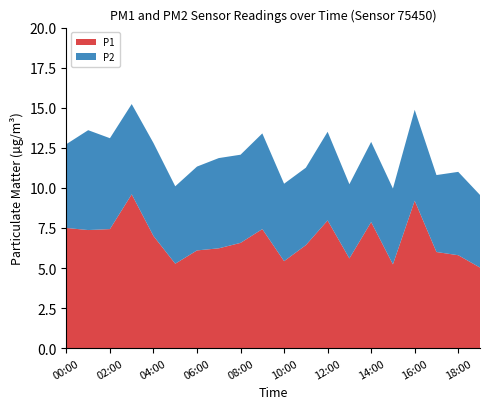

Reading right to left, extract all data points from this chart.

P1: 5.0	5.8	6.0	9.2	5.2	7.9	5.6	8.0	6.4	5.4	7.4	6.6	6.2	6.1	5.3	7.0	9.6	7.4	7.4	7.5
P2: 4.5	5.2	4.8	5.7	4.7	5.0	4.6	5.5	4.8	4.8	6.0	5.5	5.6	5.2	4.8	5.8	5.6	5.7	6.2	5.2